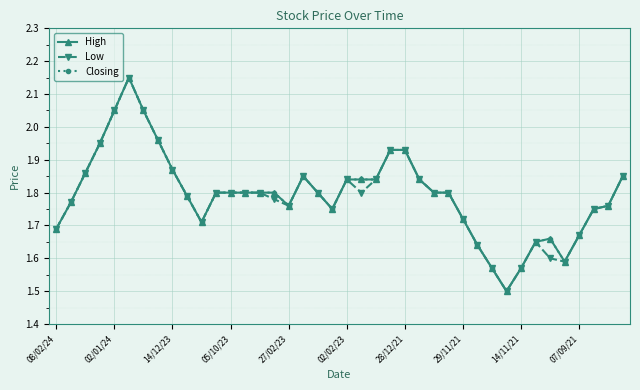

Is this an area chart (filled region under the line)?

No